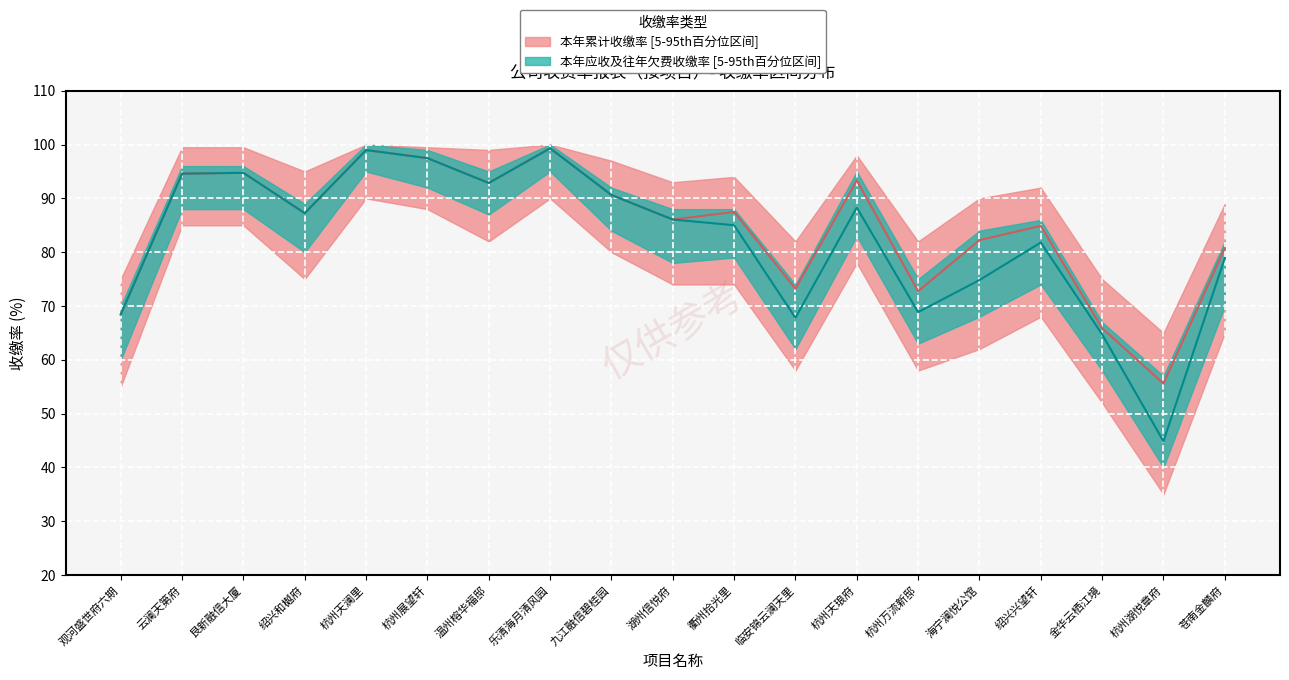

At which category does 本年累计收缴率 reach its first local valley?

绍兴和樾府